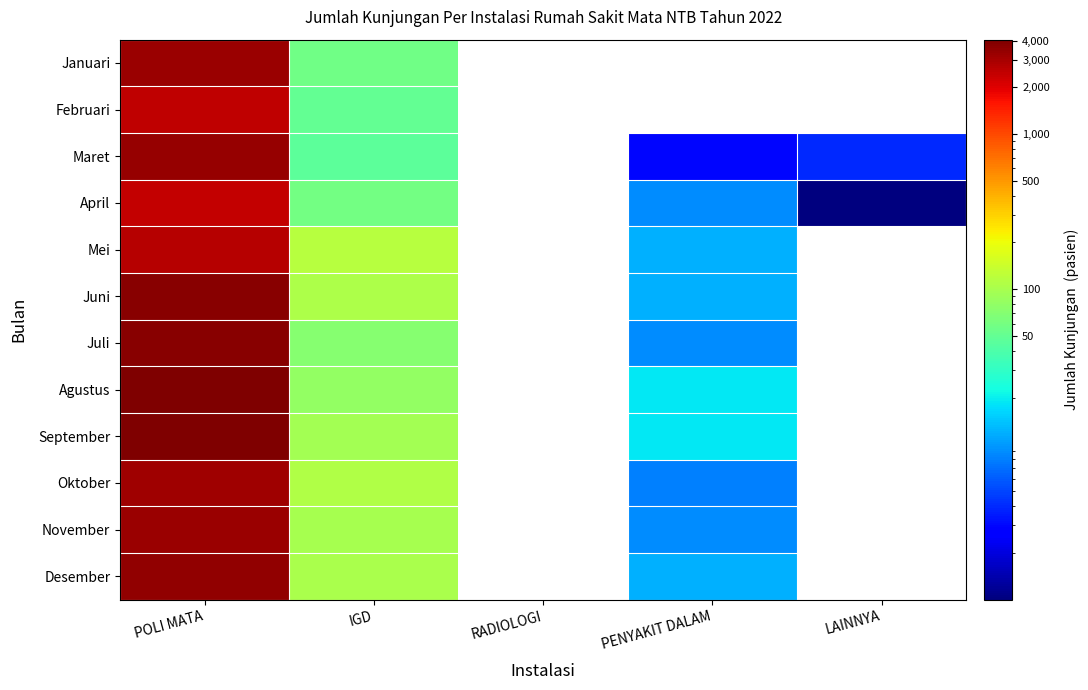

List the series in order of their peak value, highest first.

Agustus, September, Juli, Juni, Desember, Maret, Januari, November, Oktober, Mei, Februari, April